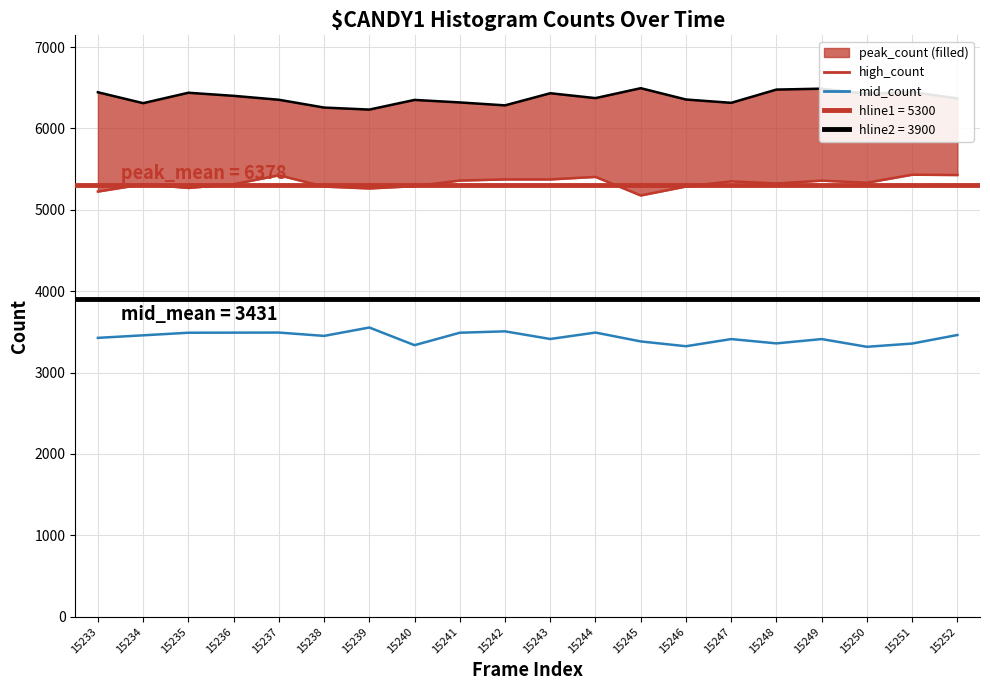

What is the sum of the peak_count values at 15248 and 15250?

12905